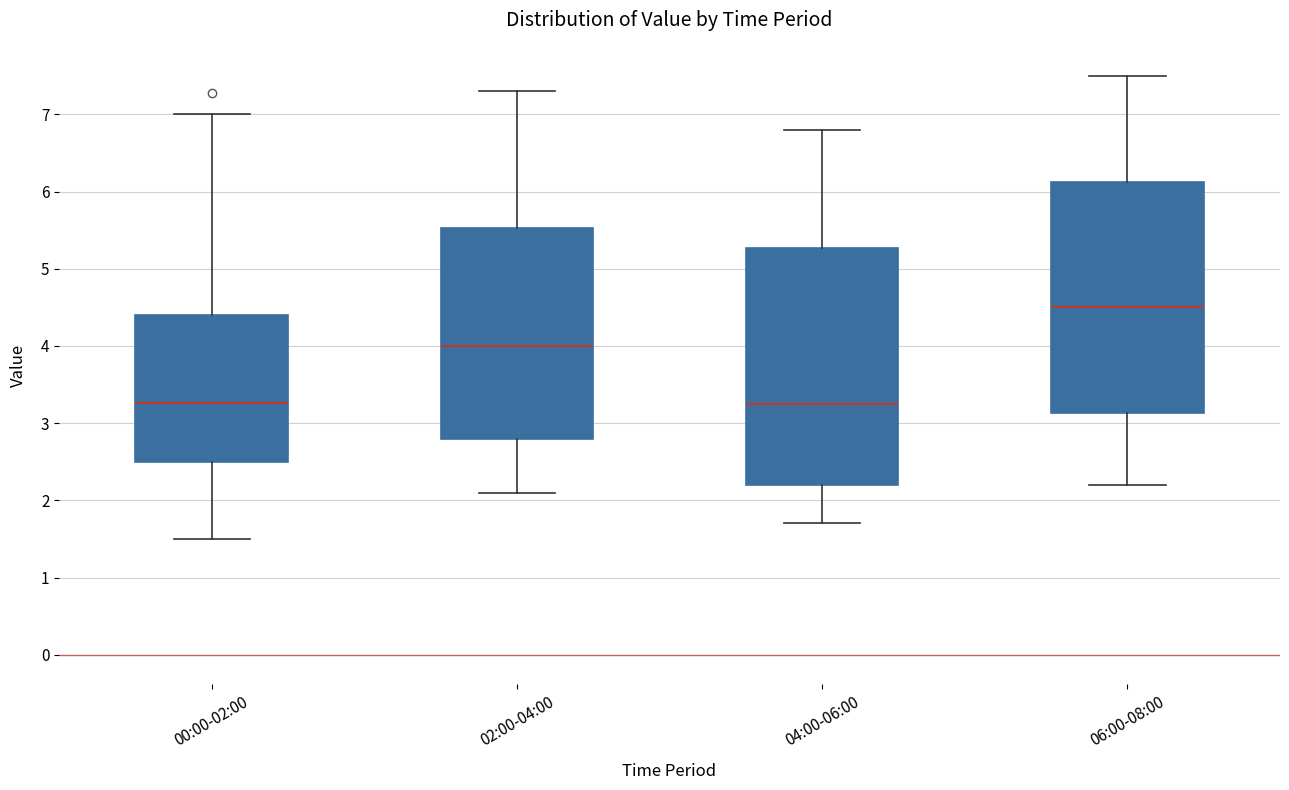

Reading left to right, transcribe this box plot: for each box, give where its median line is, the range the box spans, and where its two whiskers end, as read against the y-axis. The values are not printed on the chart, so give them approximately, as read against the axis.

00:00-02:00: median 3.3, box 2.5 to 4.4, whiskers 1.5 to 7.0
02:00-04:00: median 4.0, box 2.8 to 5.5, whiskers 2.1 to 7.3
04:00-06:00: median 3.3, box 2.2 to 5.3, whiskers 1.7 to 6.8
06:00-08:00: median 4.5, box 3.1 to 6.1, whiskers 2.2 to 7.5